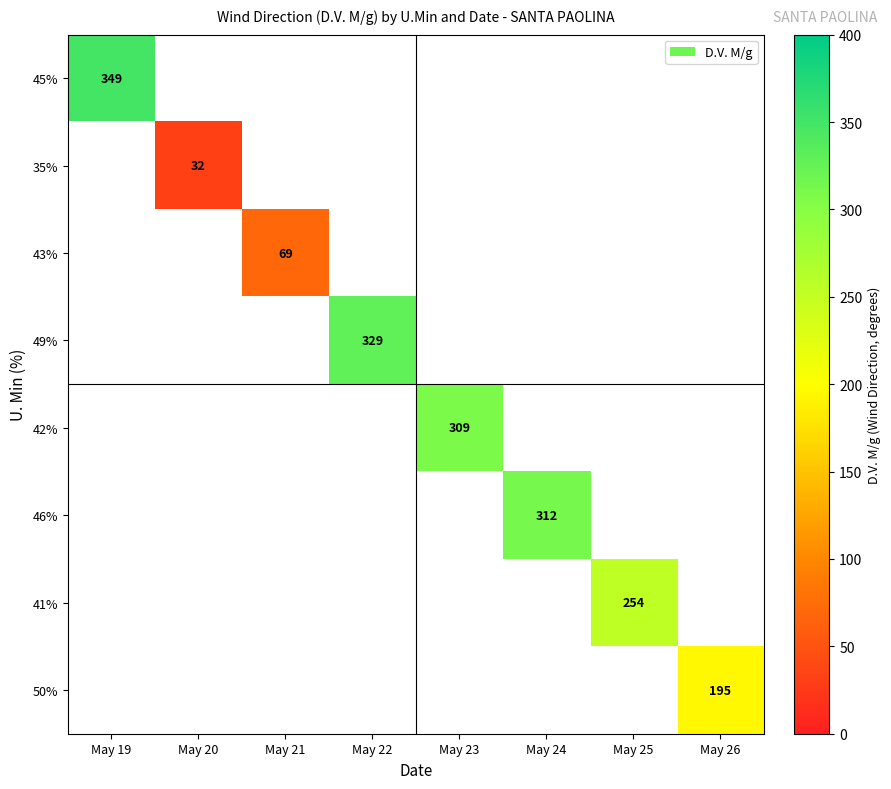

The 41% series shows 146.2 at May 25. True or false?

False